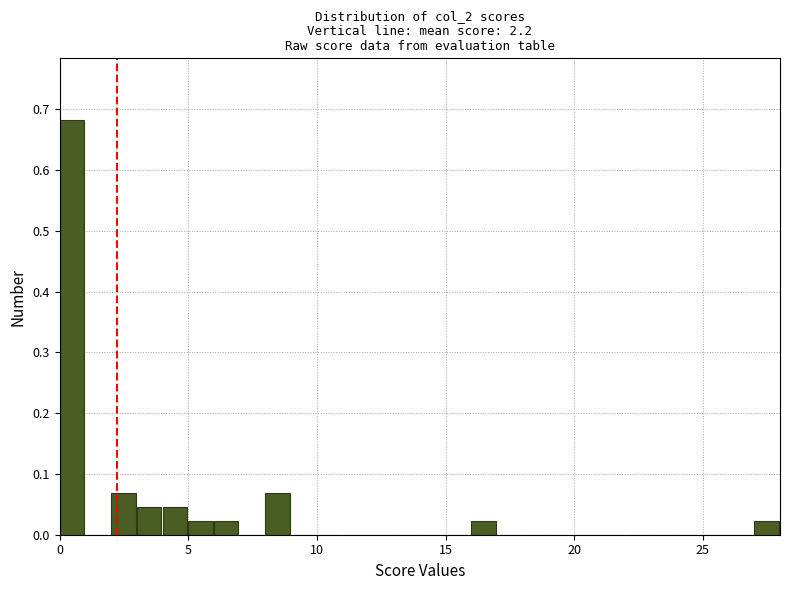

Read against the x-axis, roughly where is the centre of the tallest bar?

0.5